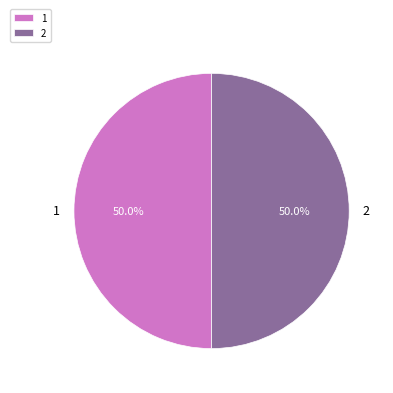

Count the number of slices in the pie.

2